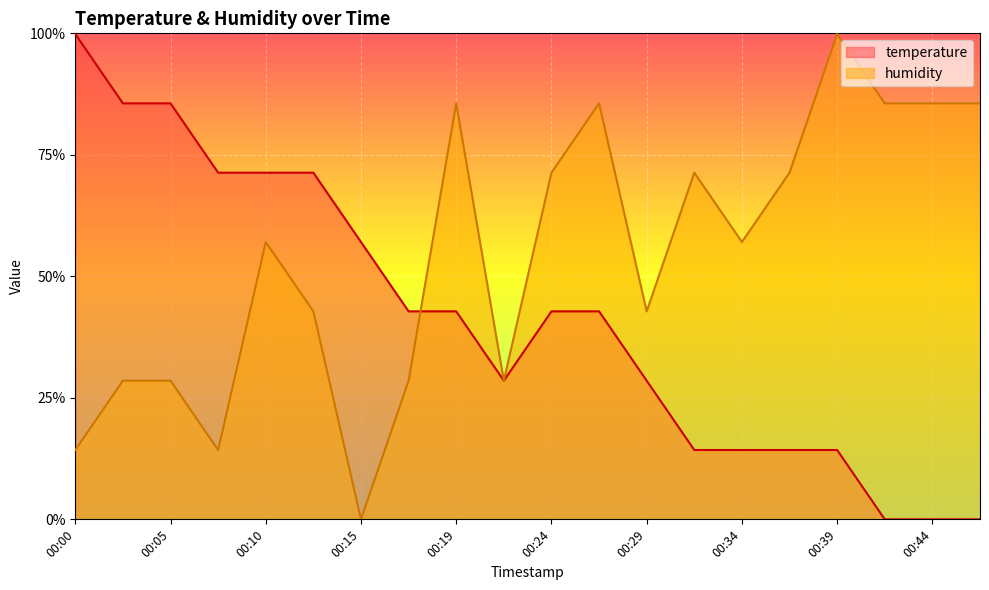

Rank the series by their maximum value, from lowest to highest.

temperature, humidity